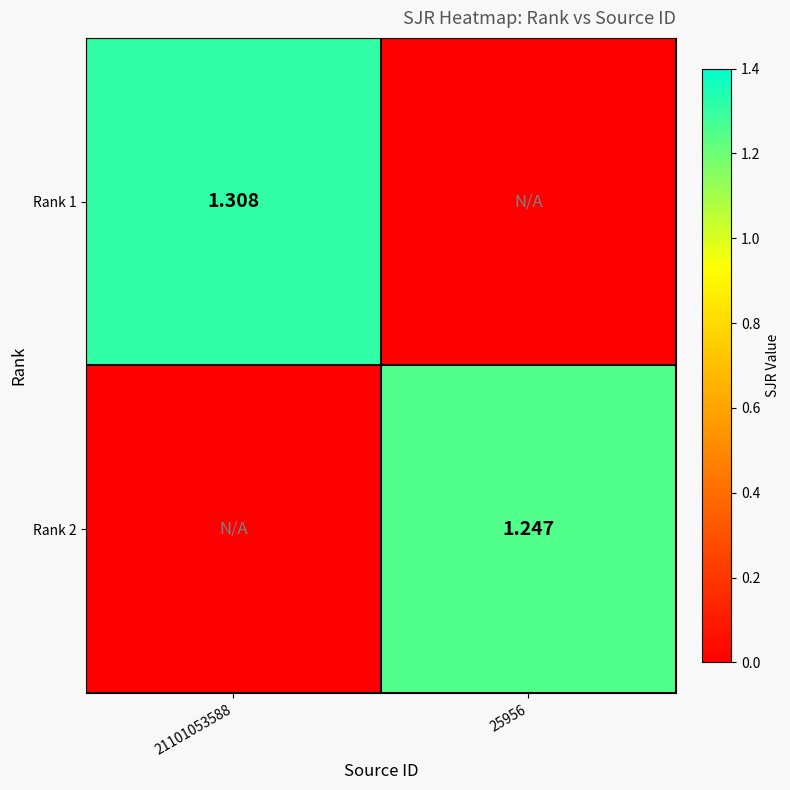

What is the sum of the Rank 1 values at 25956 and 21101053588?

1.3